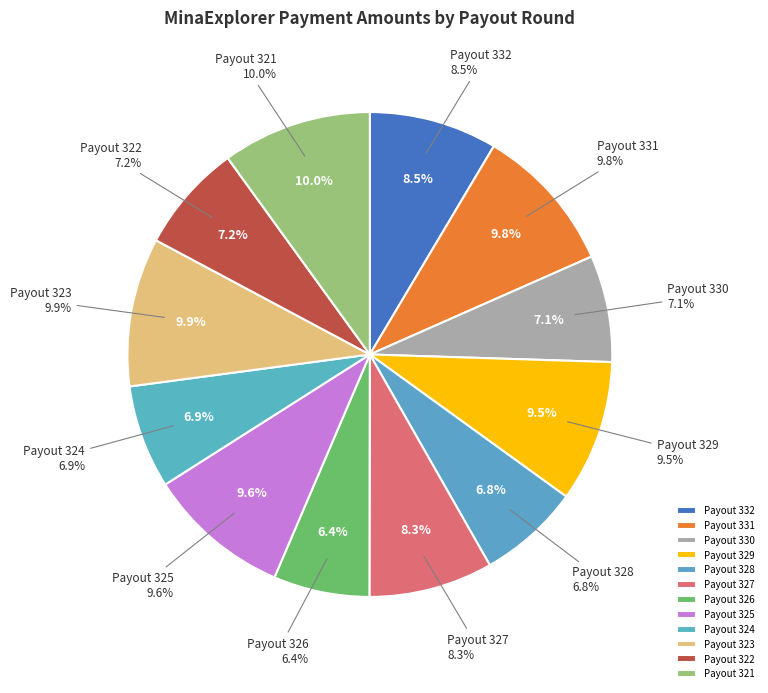

How many segments does this pie chart have?

12